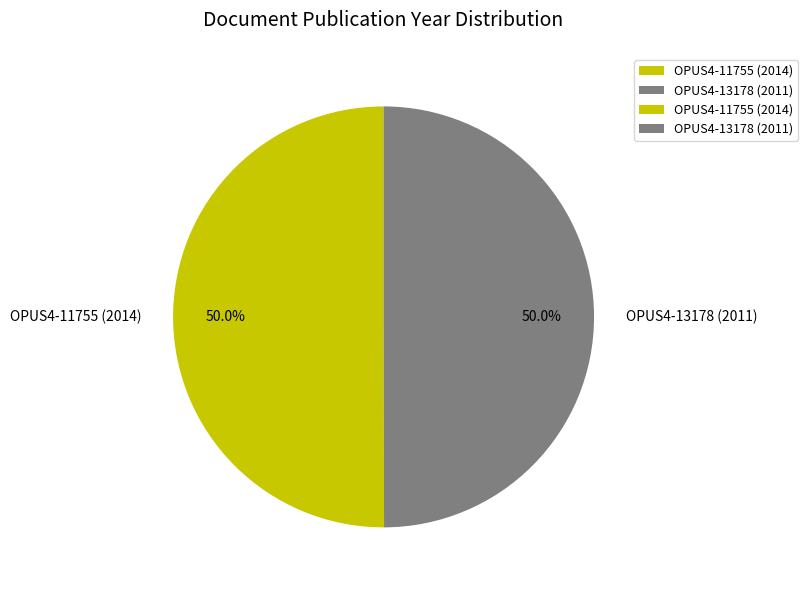

To the nearest percent, what percentage of the pie is OPUS4-11755 (2014)?

50%